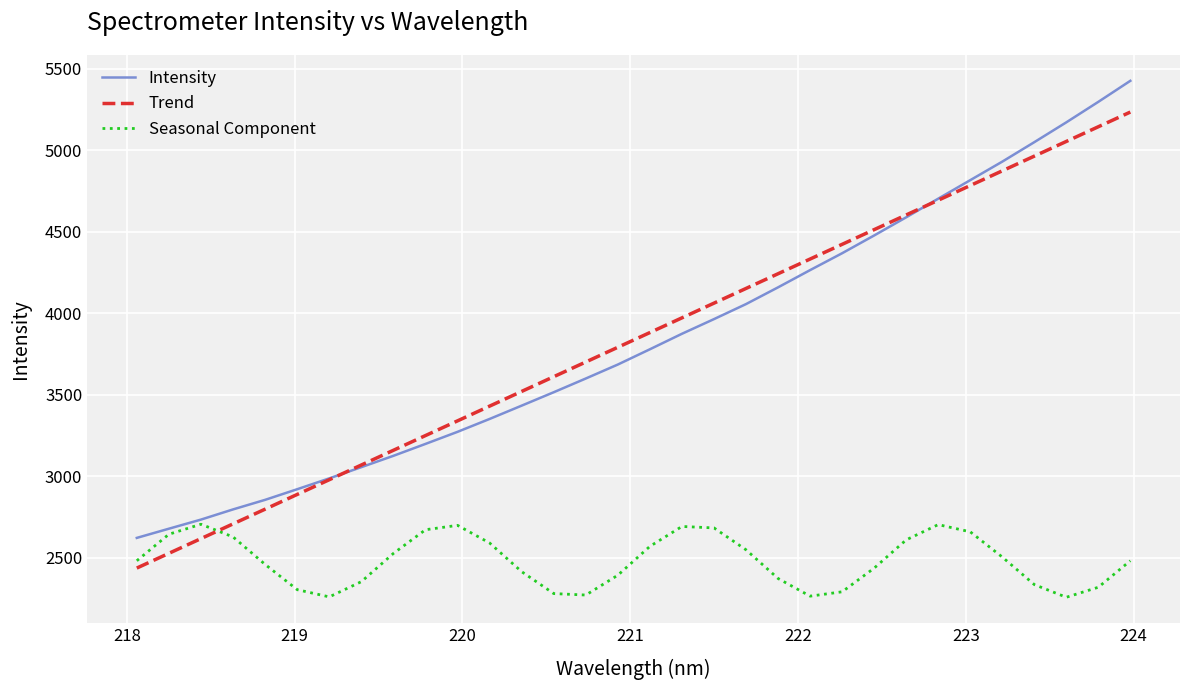

Which series has the largest range (max minus min)?

Intensity